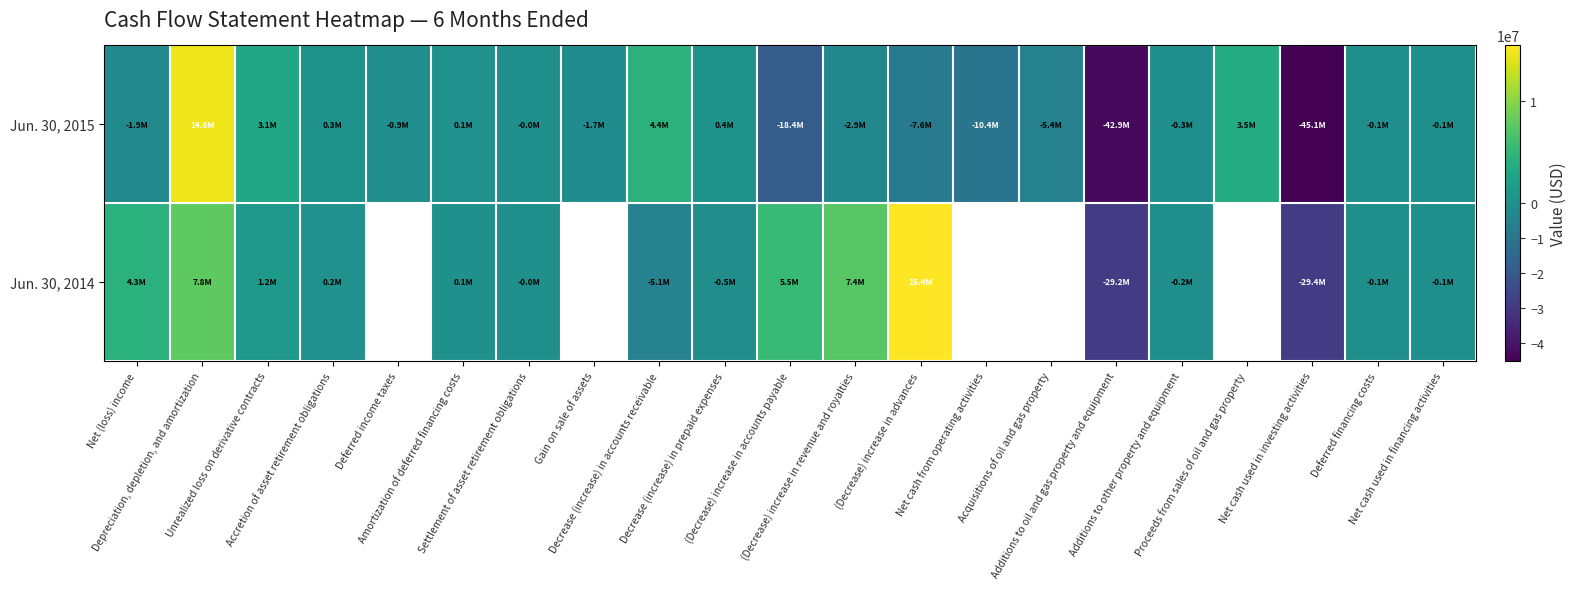

How many values in Jun. 30, 2015 are below zero?

14